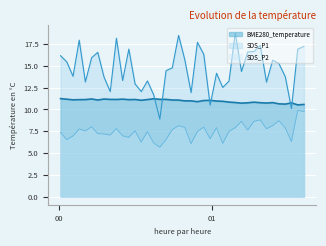

At which label does SDS_P1 first exceed 14?

2021/10/30 00:00:40